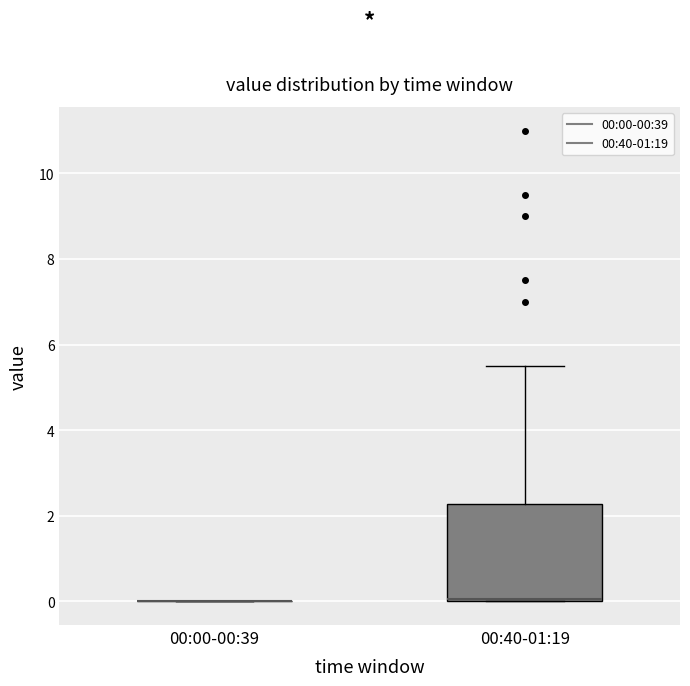

Reading left to right, transcribe this box plot: for each box, give where its median line is, the range the box spans, and where its two whiskers end, as read against the y-axis. The values are not printed on the chart, so give them approximately, as read against the axis.

00:00-00:39: box collapsed to a line at 0.0, whiskers 0.0 to 0.0
00:40-01:19: median 0.0, box 0.0 to 2.2, whiskers 0.0 to 5.6